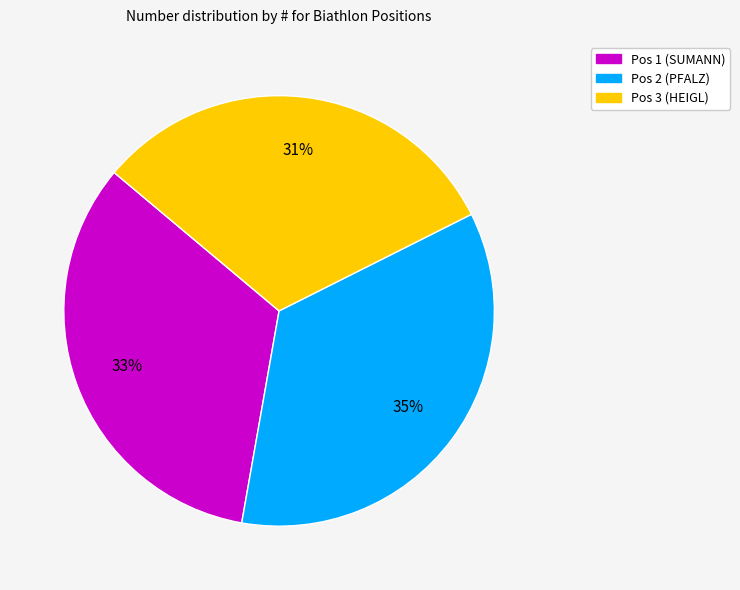

Does Pos 1 (SUMANN) account for over 50% of the chart?

No